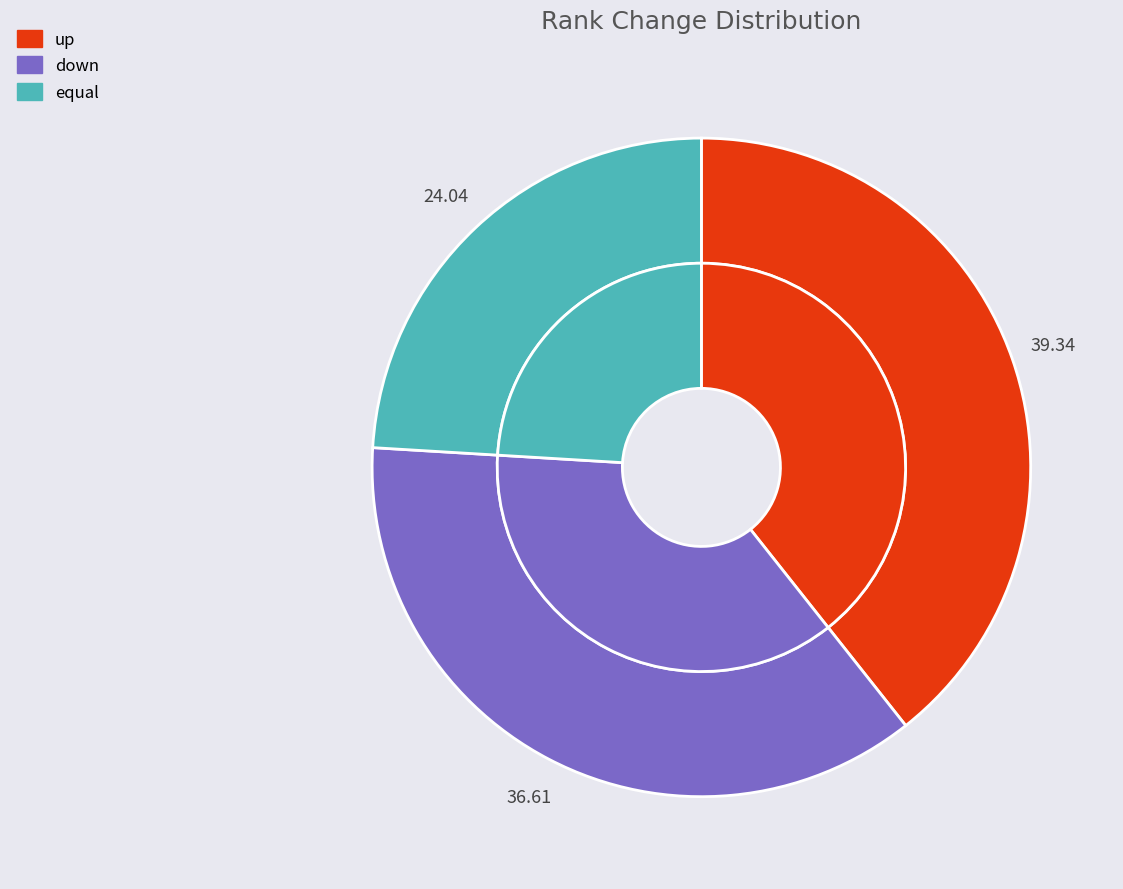

Rank the categories by value from lowest to highest.

equal, down, up